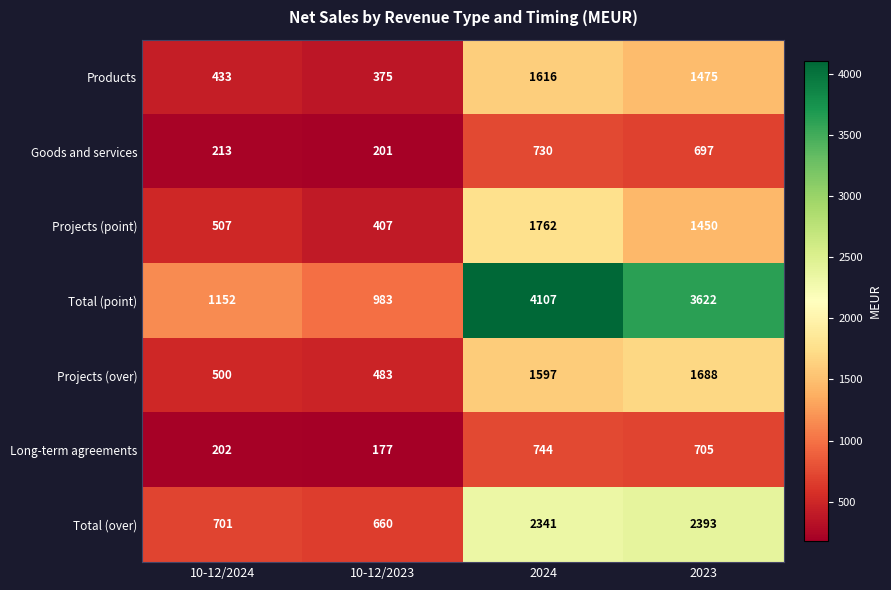

Where is Goods and services nearest to the value 465?

2023